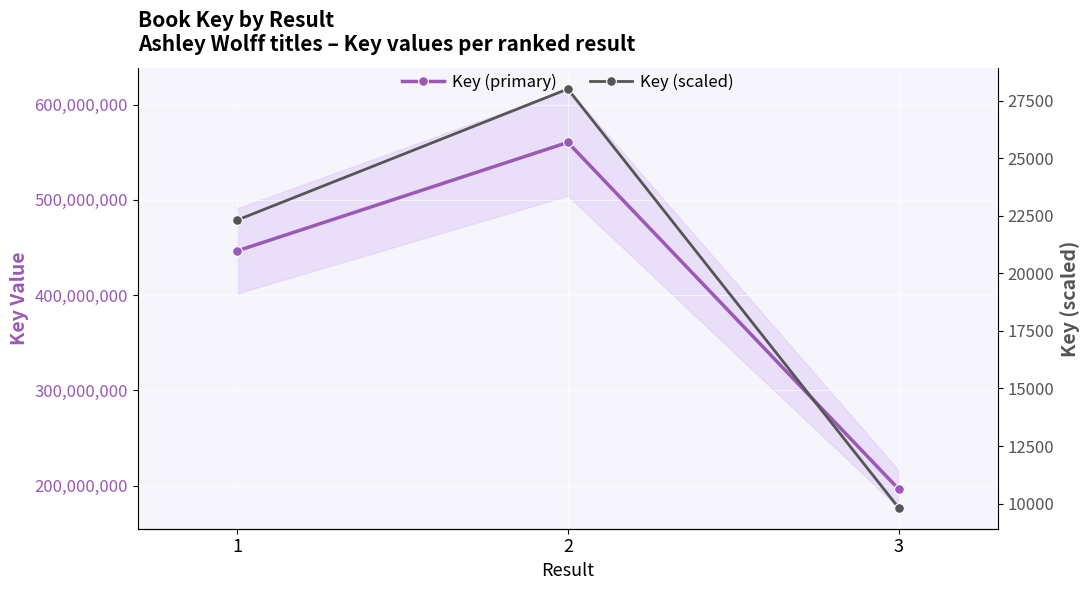

What is the sum of all Key (primary) values?

1202869404.0